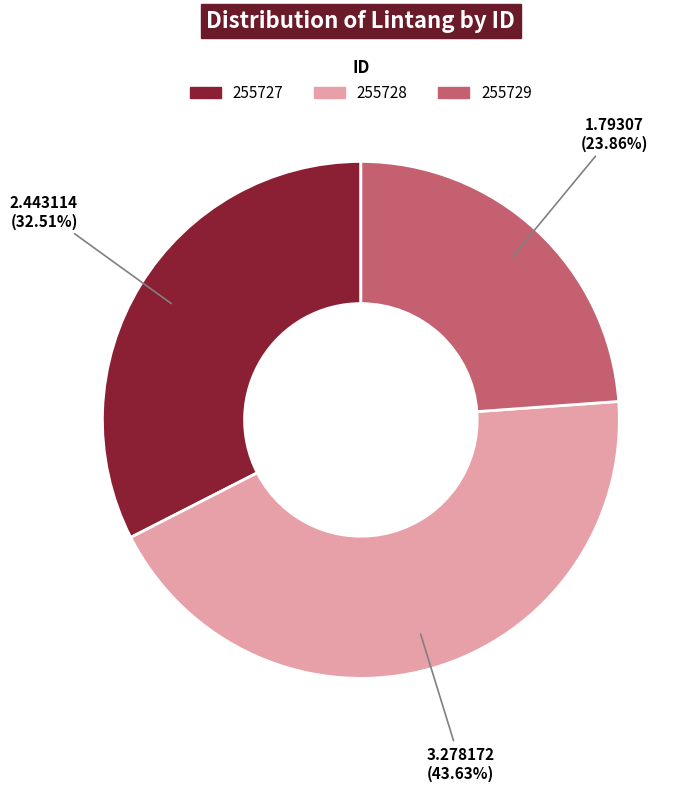

To the nearest percent, what is the combined percentage of 255728 and 255729?

67%